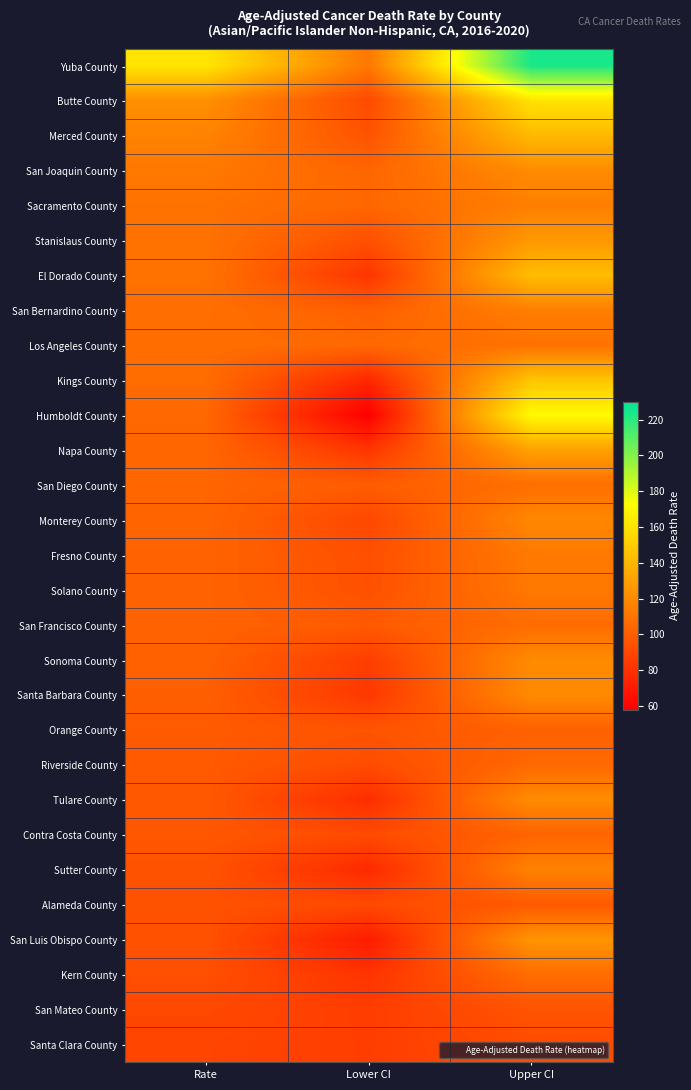

Which series has the largest total across all categories?

Yuba County